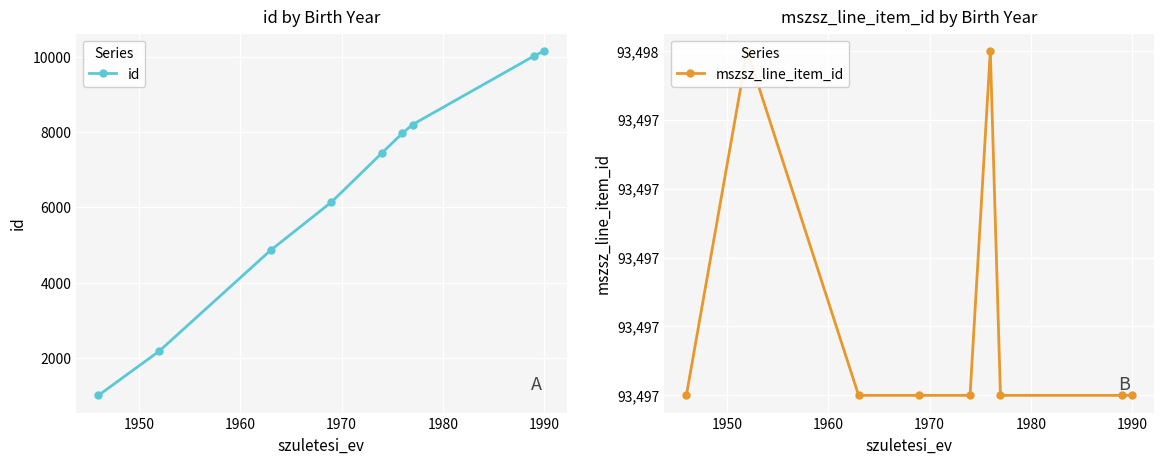

What is the value of the id point at the 2nd from the left?

2189